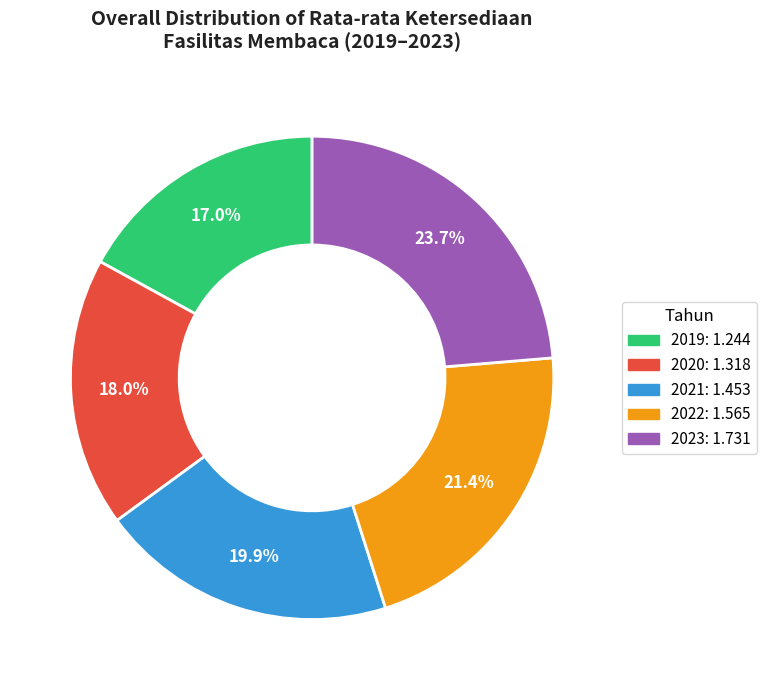

Rank the categories by value from highest to lowest.

2023, 2022, 2021, 2020, 2019